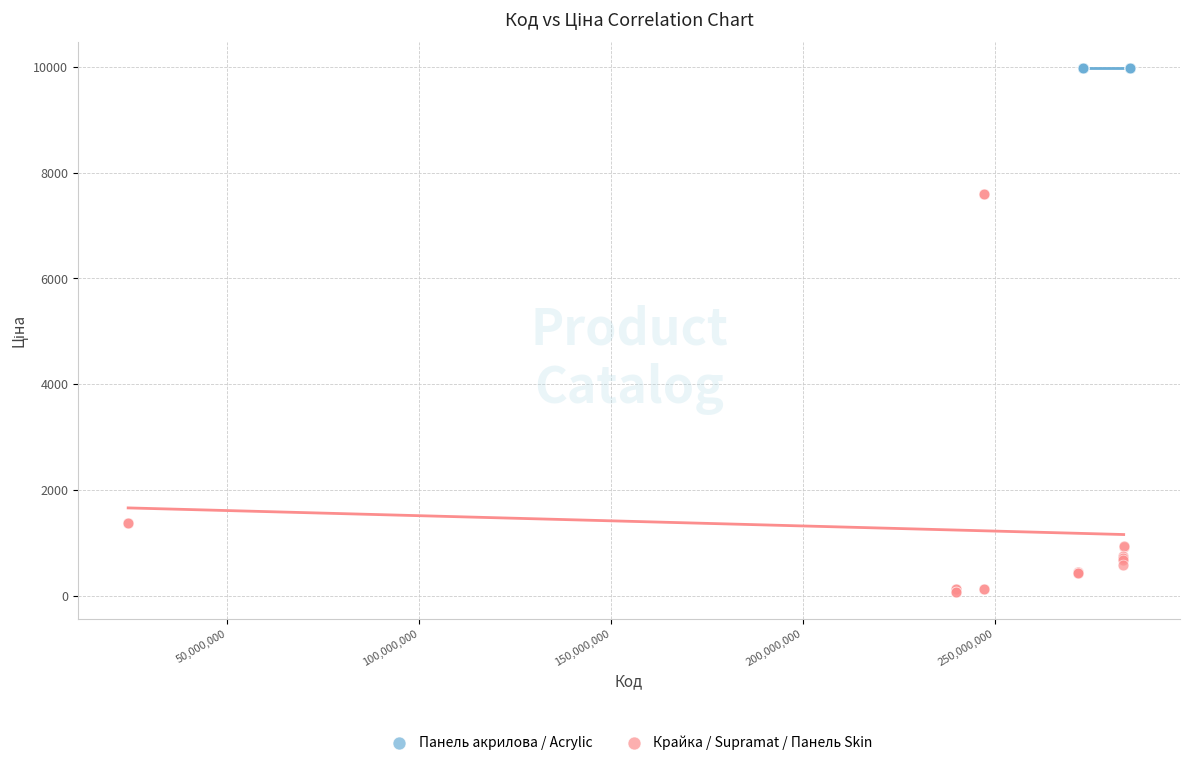

What are all the series names shown in the legend?

Панель акрилова / Acrylic, Крайка / Supramat / Панель Skin